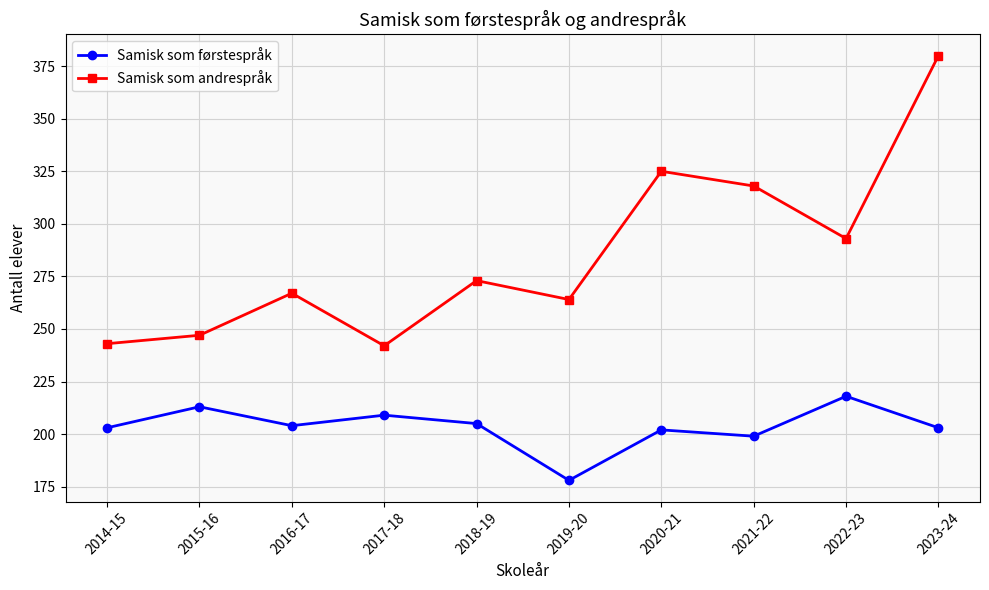

True or false: Samisk som førstespråk and Samisk som andrespråk cross at least once.

False